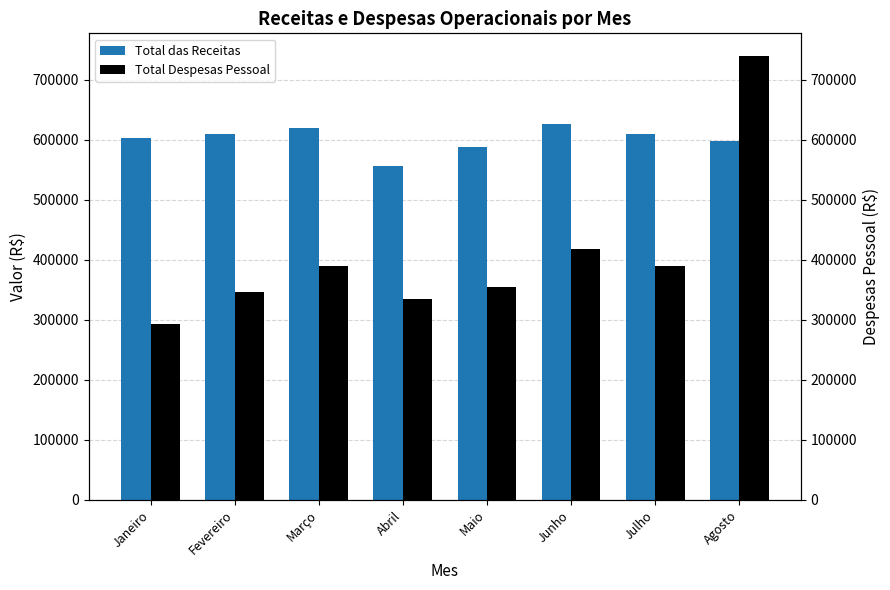

The value of Total Despesas Pessoal at Março is 390199.1. True or false?

True